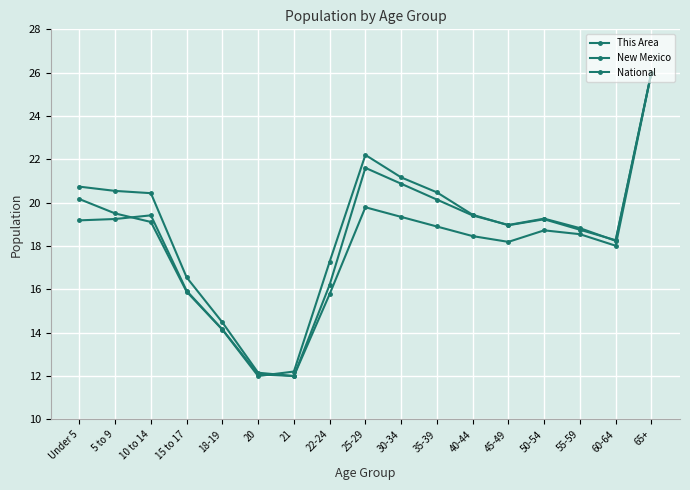

How many lines are shown in the chart?

3